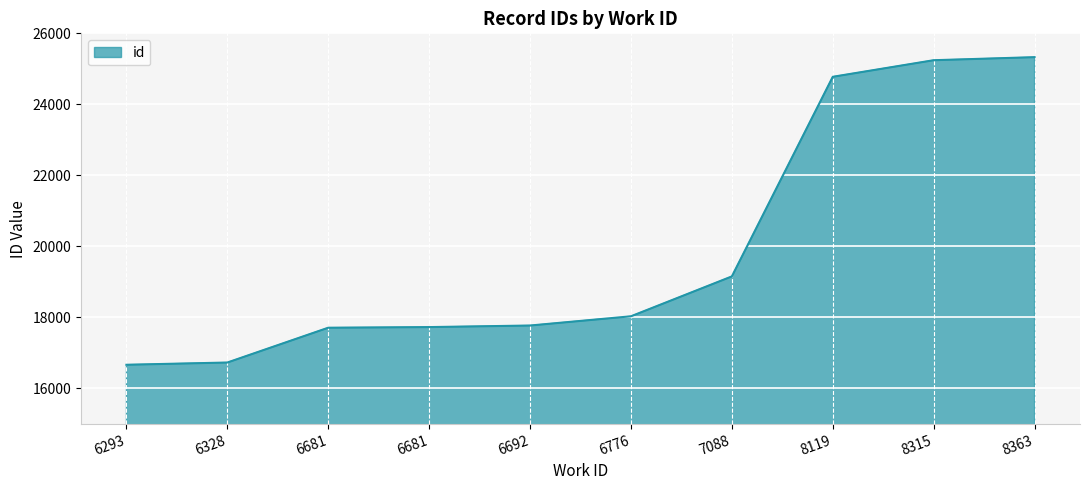

What value does the data have at 6328, to the nearest 100?

16700